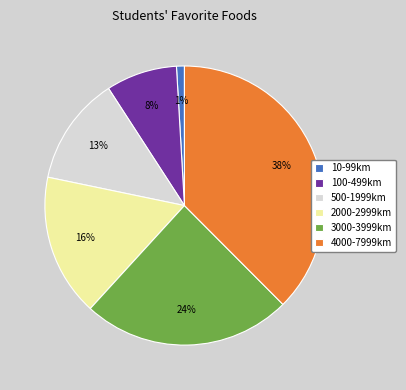

To the nearest percent, what is the difference between the 100-499km and 3000-3999km slice percentages?

16%